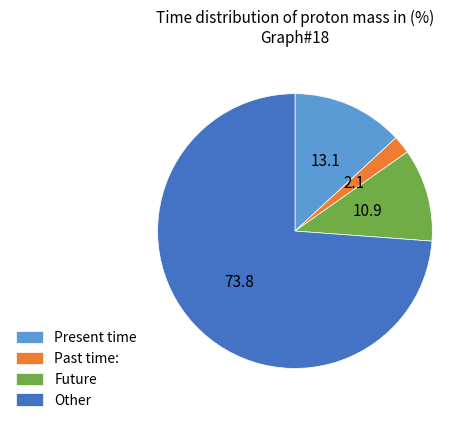

Rank the categories by value from highest to lowest.

Other, Present time, Future, Past time: